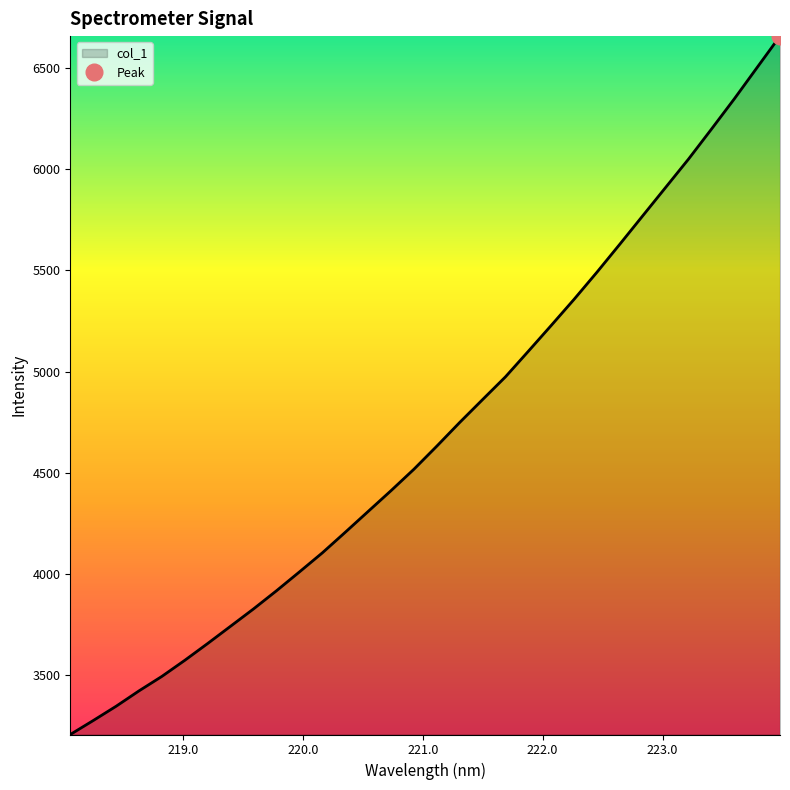

What is the highest value of the col_1 series?

6657.2